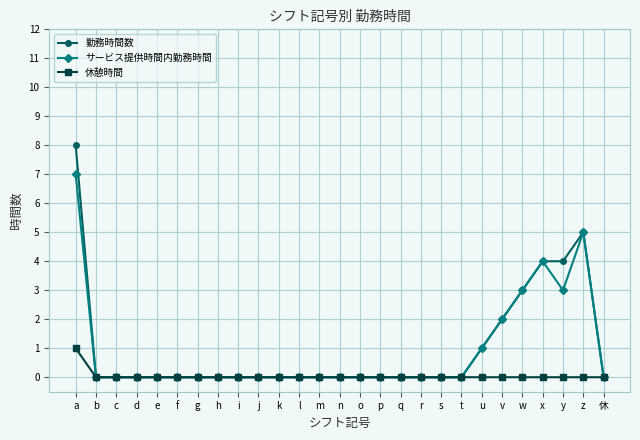

Which series has the widest spread of values?

勤務時間数